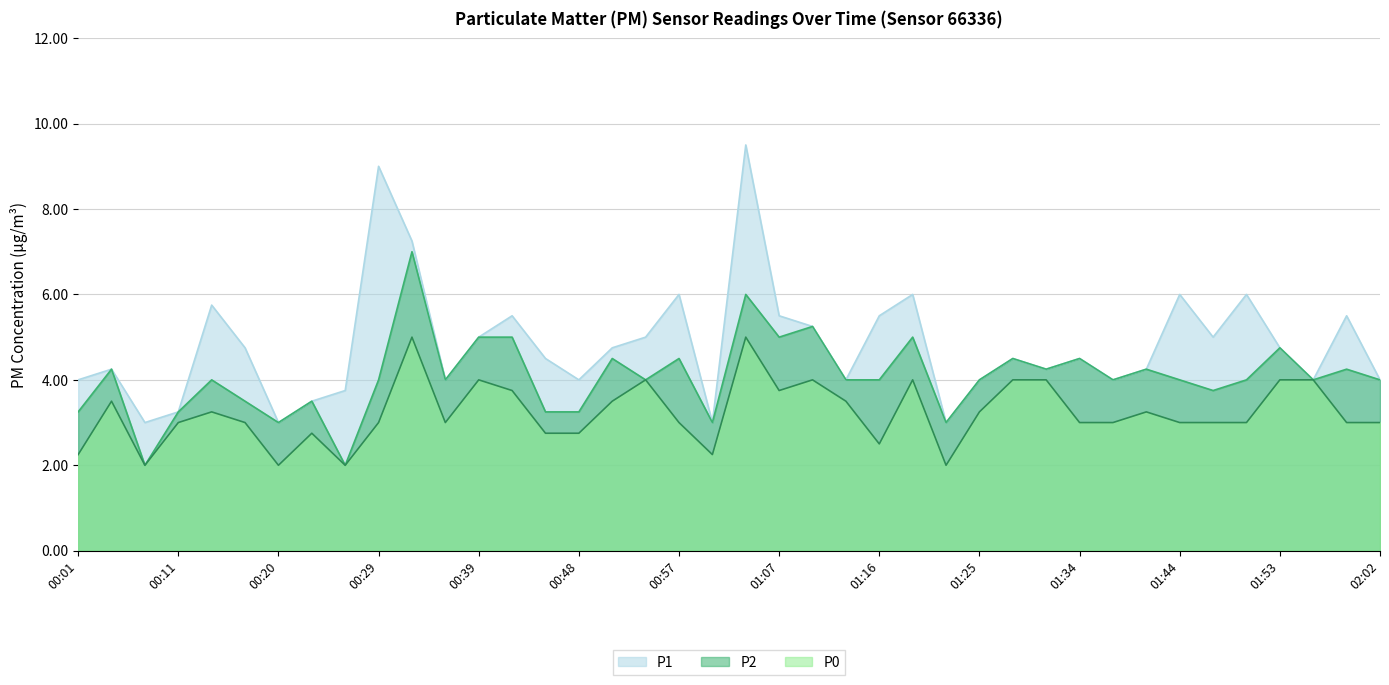

True or false: P2 and P1 intersect in this chart.

False